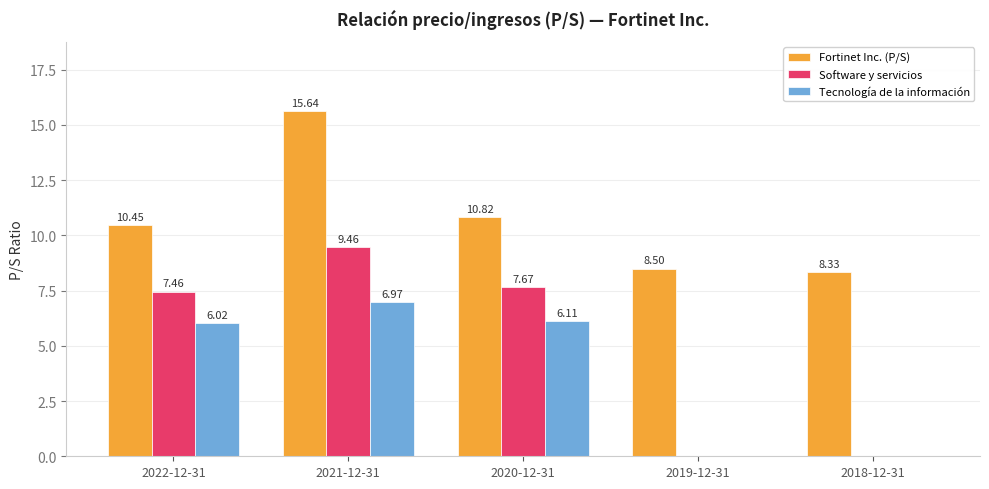

At which label does Tecnología de la información first exceed 6?

2022-12-31